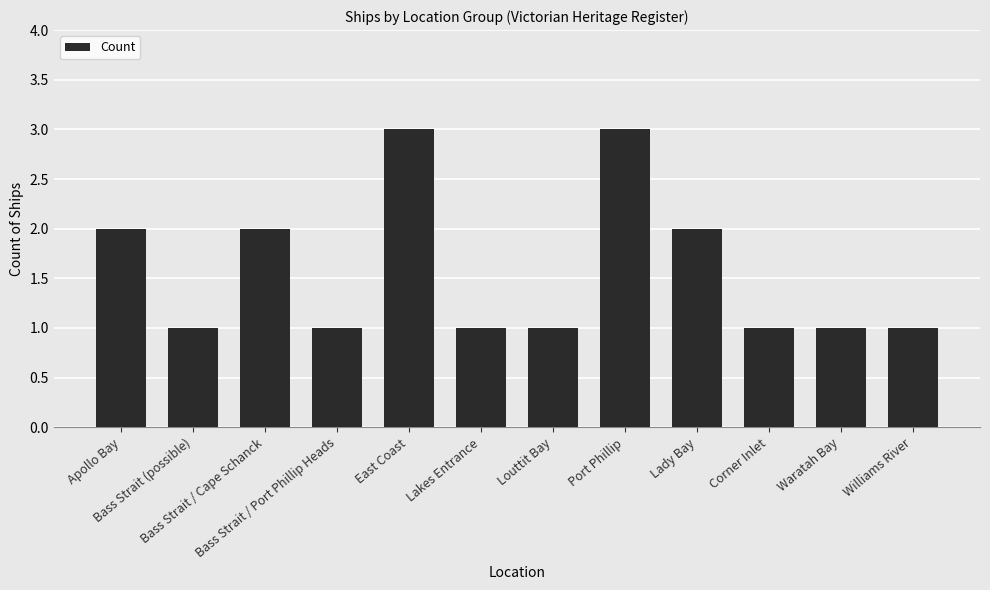

The chart shows a value of 2 at Apollo Bay. True or false?

True